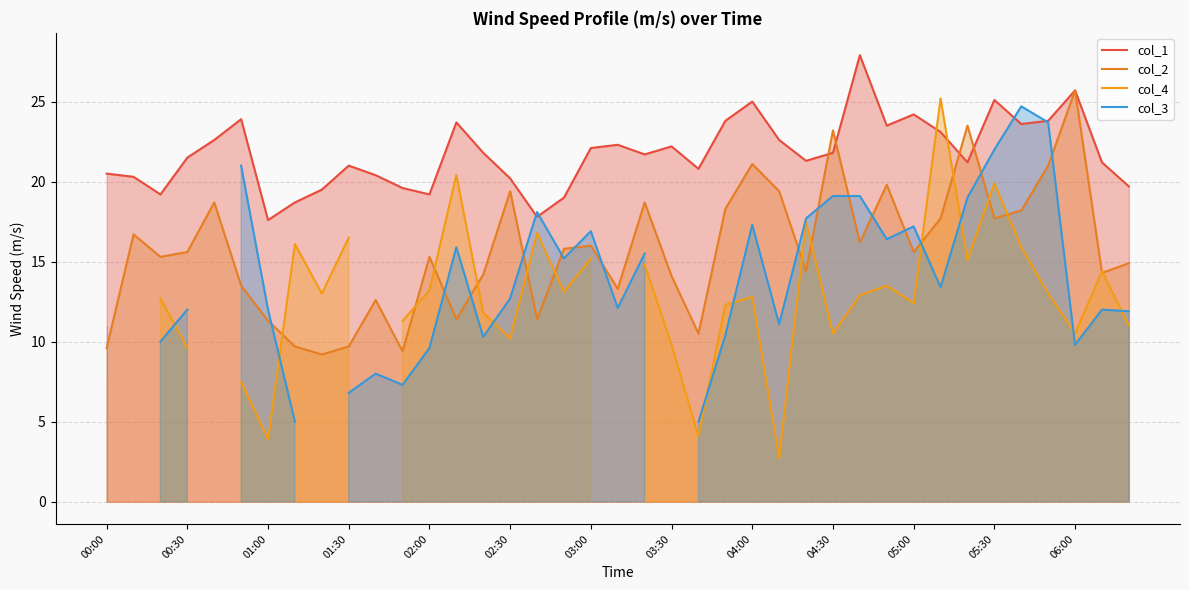

What is the difference between the maximum and minimum values in the col_2 series?

16.5